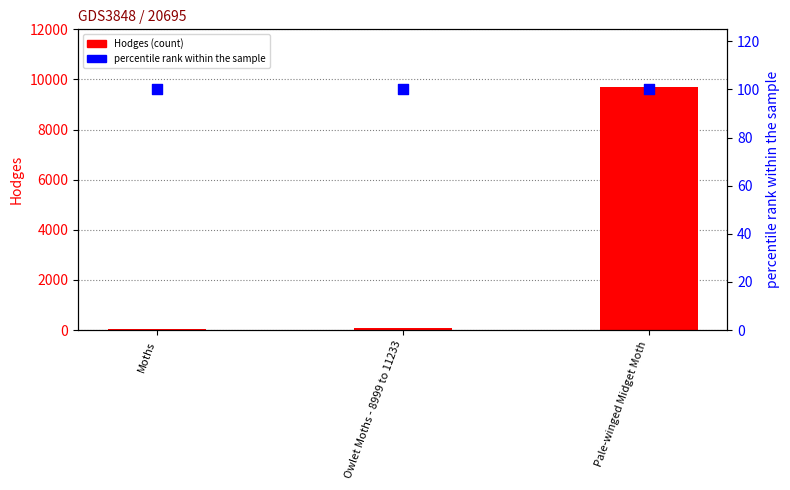

Which series has the largest total across all categories?

Hodges